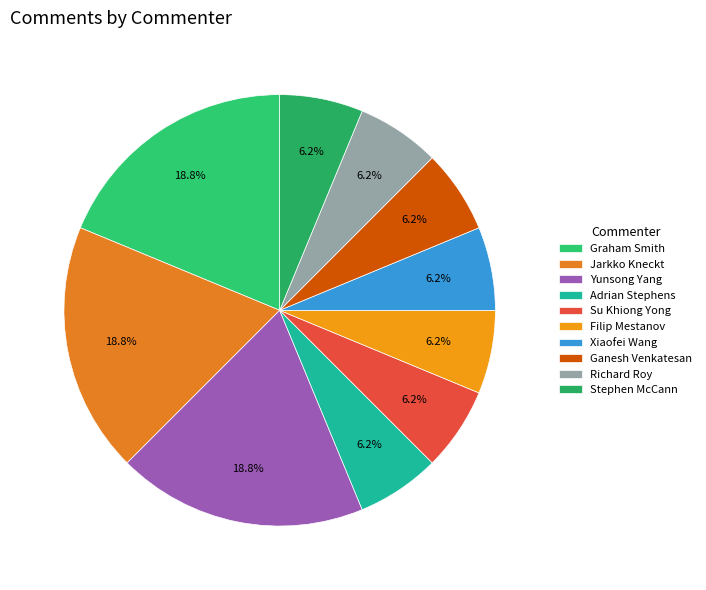

To the nearest percent, what portion does Jarkko Kneckt represent?

19%